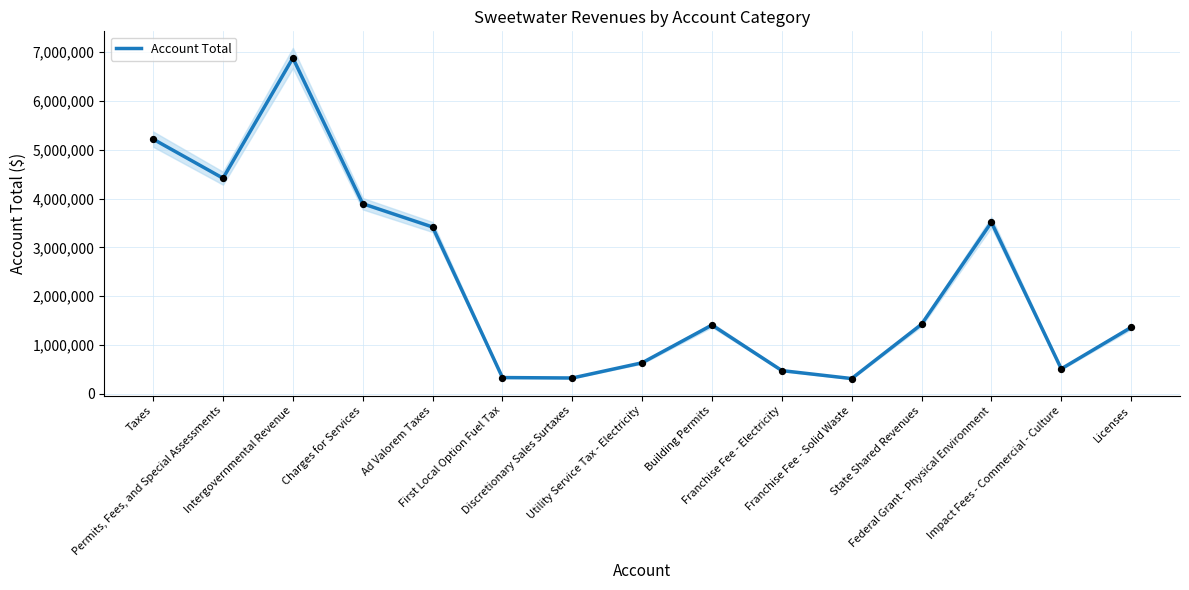

What is the ratio of the value at Permits, Fees, and Special Assessments to the value at Federal Grant - Physical Environment?

1.3